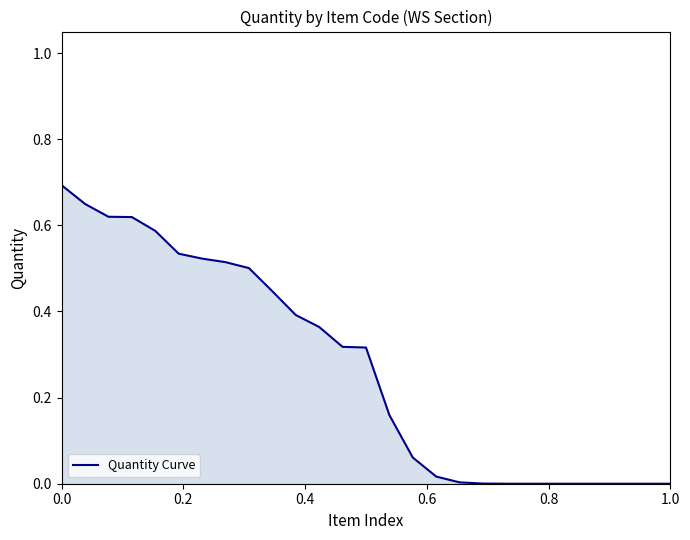

What is the greatest value displayed?

0.7